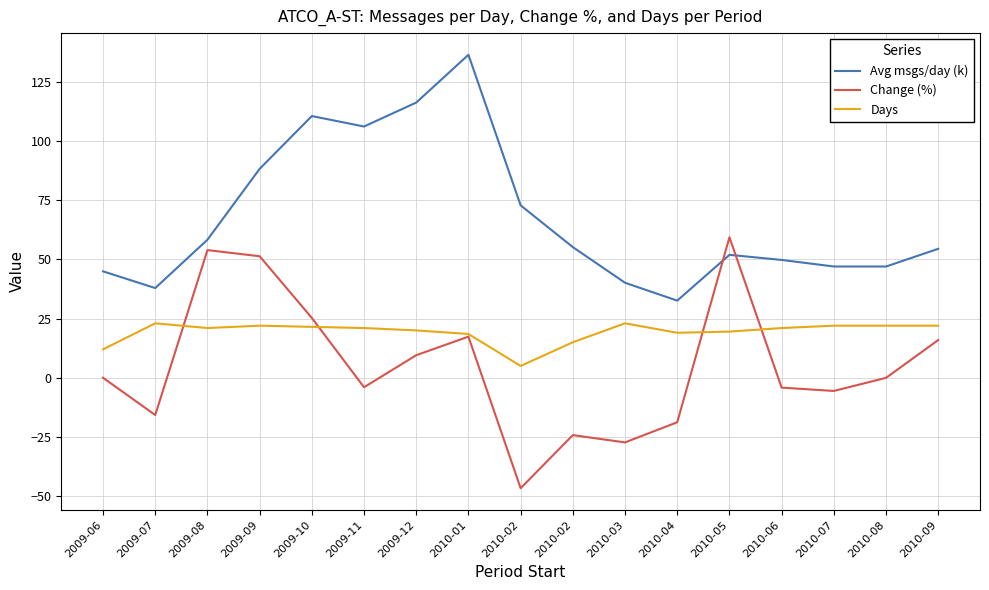

How many lines are shown in the chart?

3